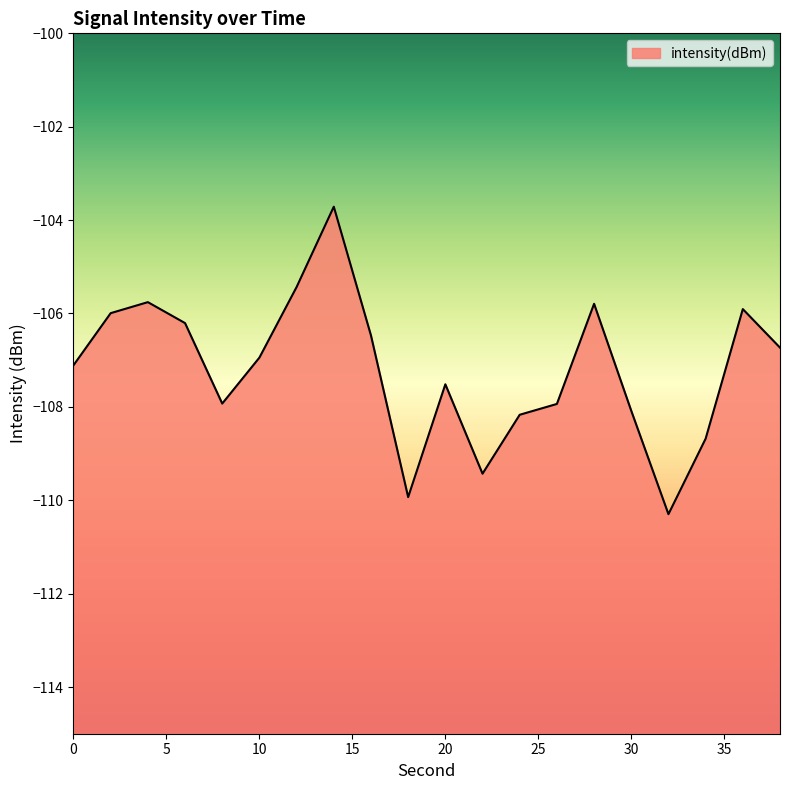

What is the value of the 12th point from the left?

-109.4